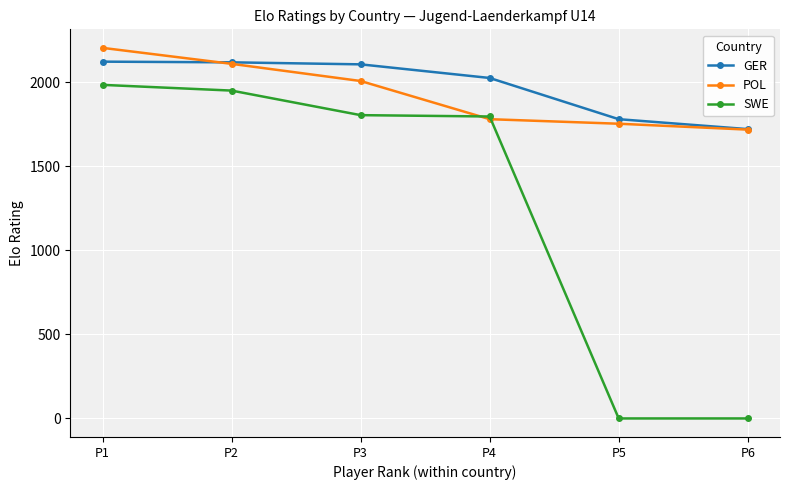

What is the total value across all series at P4?

5598